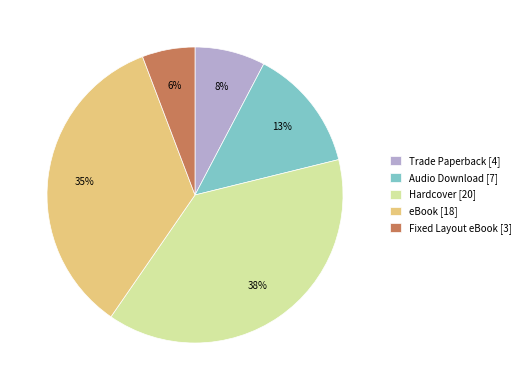

The Trade Paperback slice represents 1% of the pie. True or false?

False